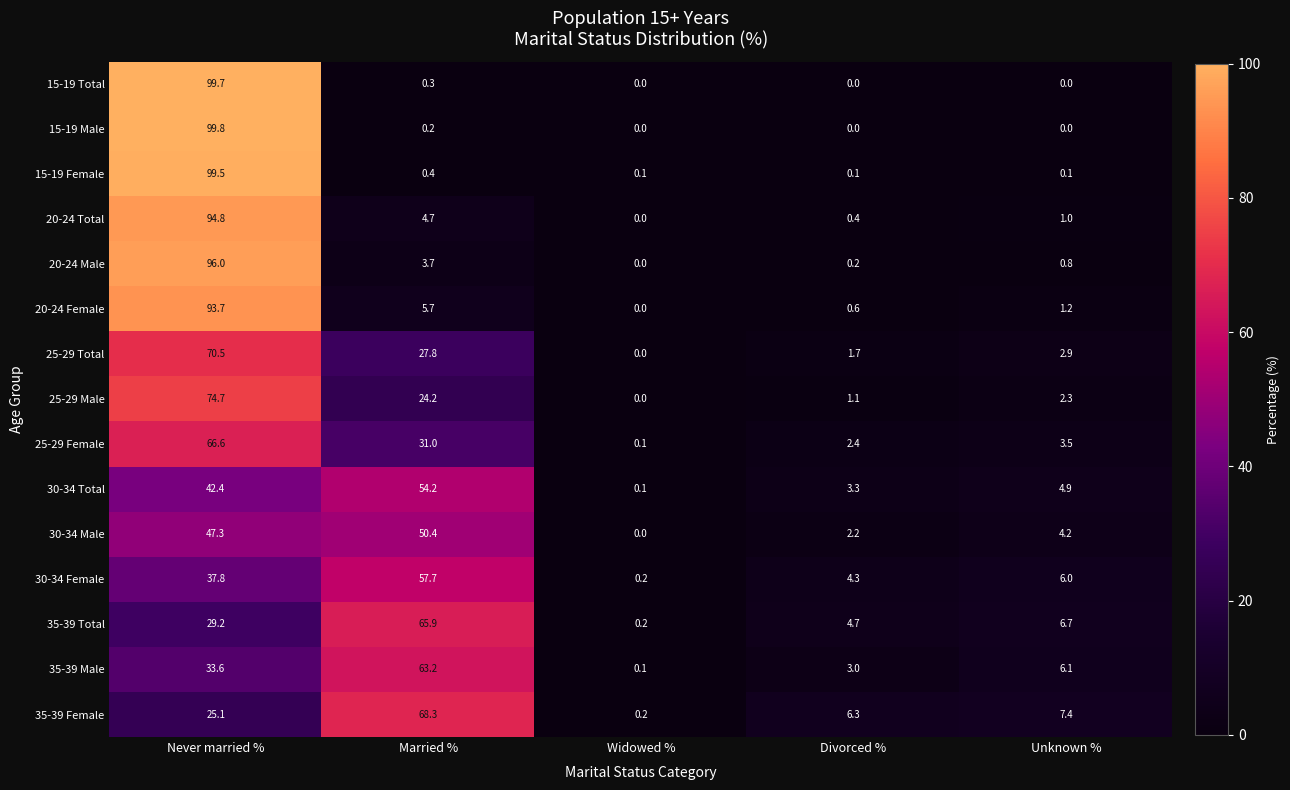

What is the maximum value shown in the chart?

99.8